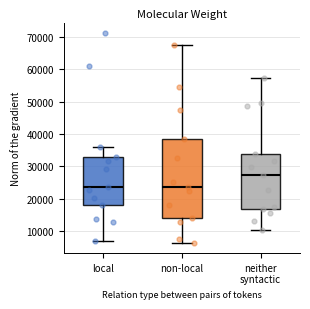

Where is the upper edge of the box for non-local on the y-axis? The values are not printed on the chart, so give them approximately, as read against the axis.

39000